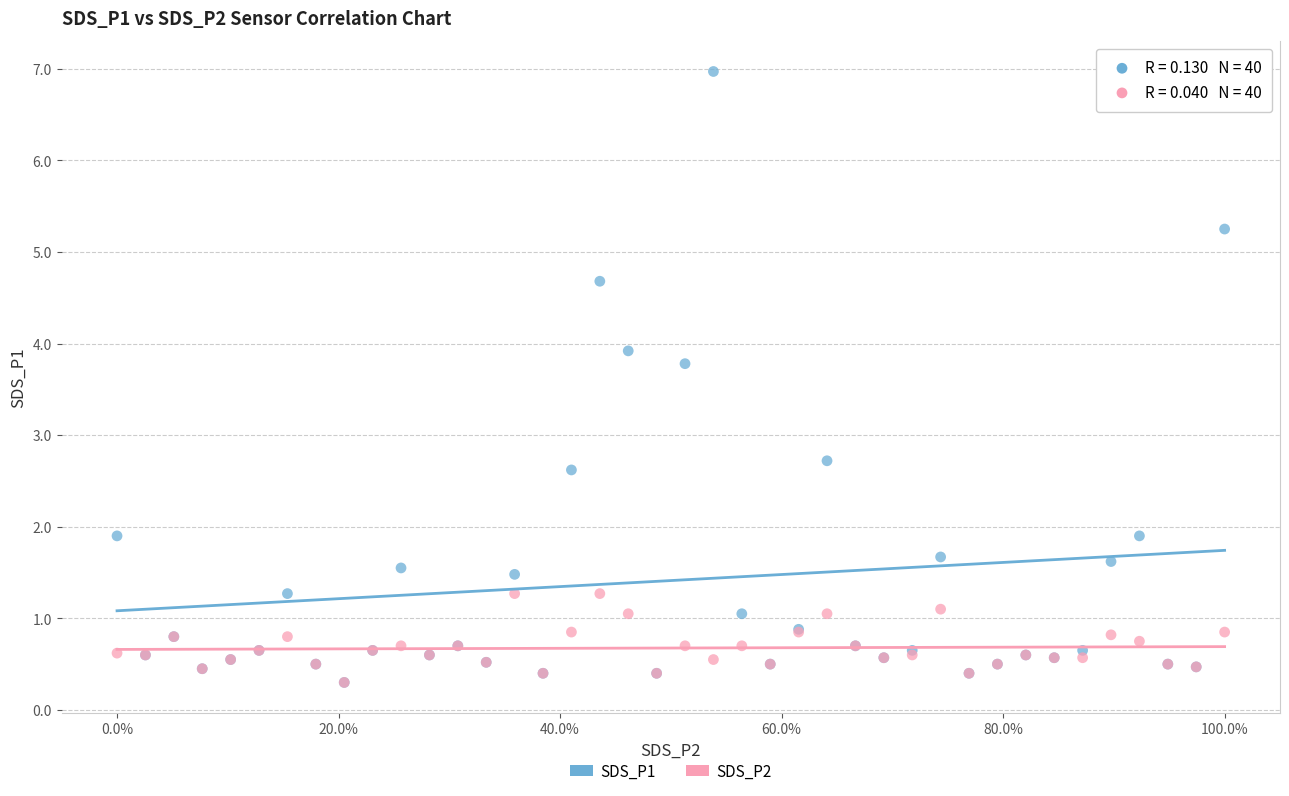

Which series has the largest Y range (max minus min)?

SDS_P1